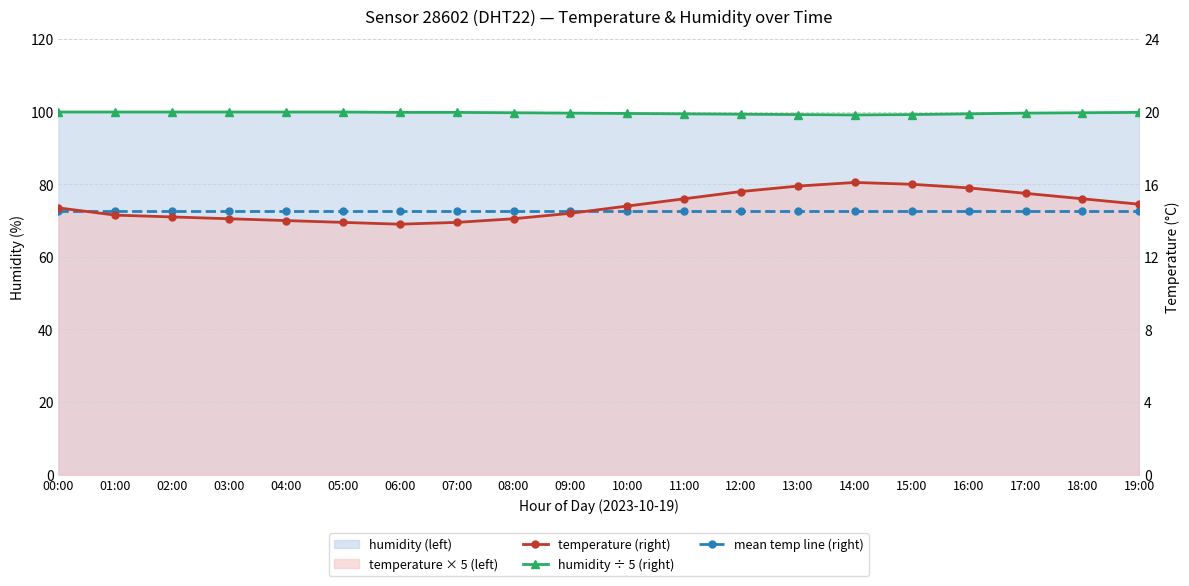

What is the sum of the temperature (right) values at 01:00 and 12:00?

29.9